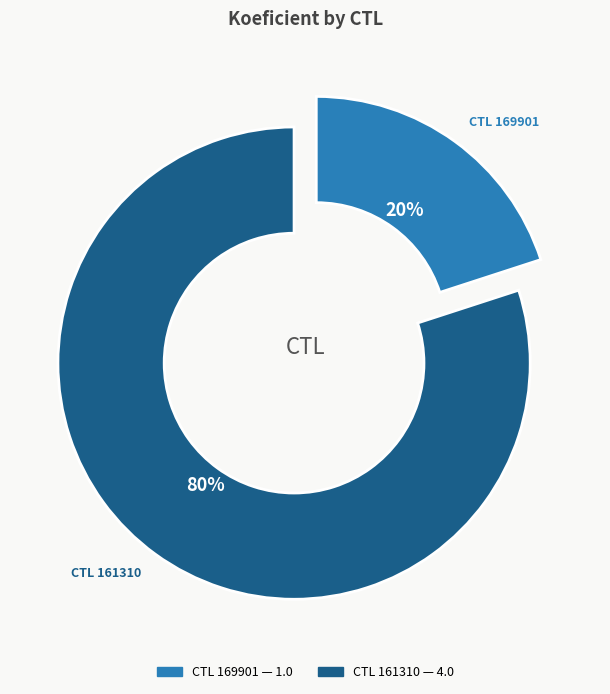

Is there a majority slice in this chart?

Yes